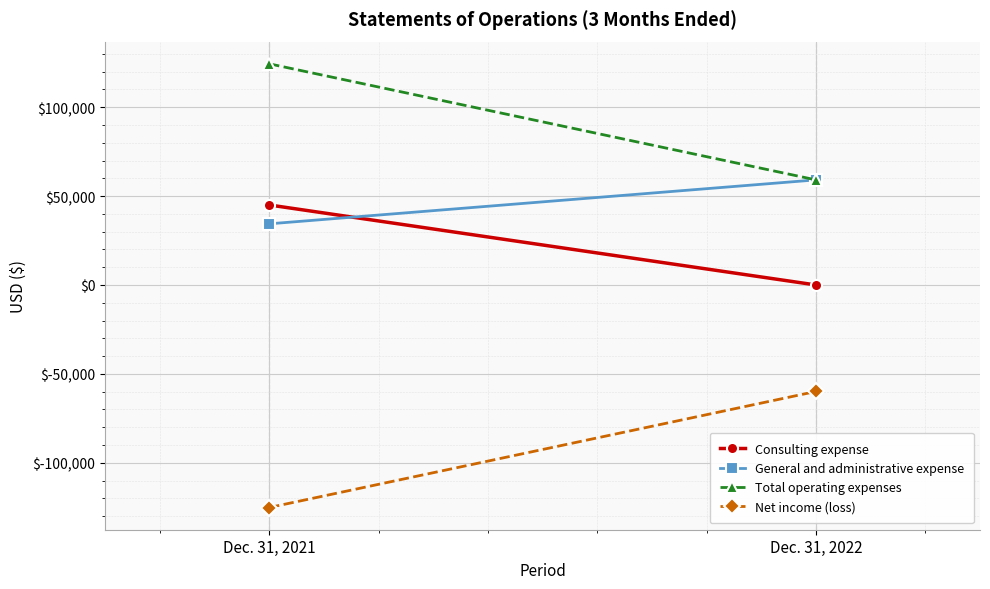

How many data points in General and administrative expense are less than 59100?

1